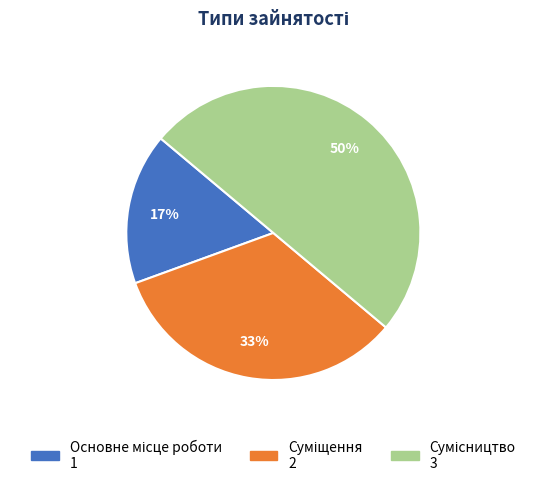

To the nearest percent, what is the difference between the largest and smallest slice percentages?

33%